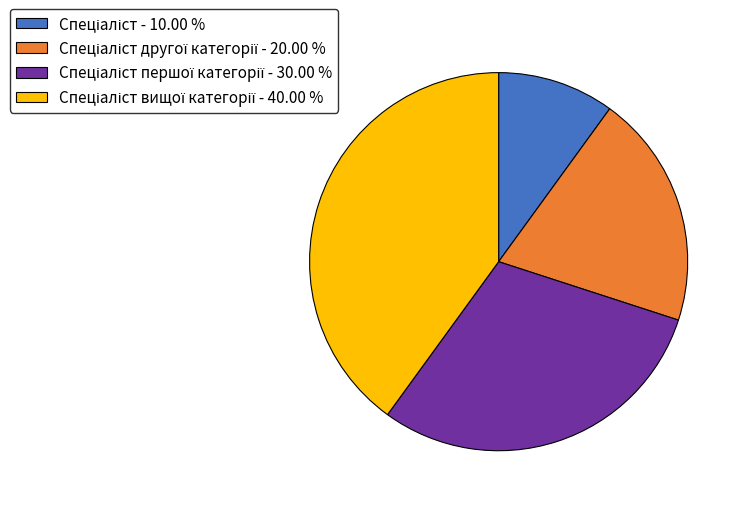

Does any single category account for the majority?

No